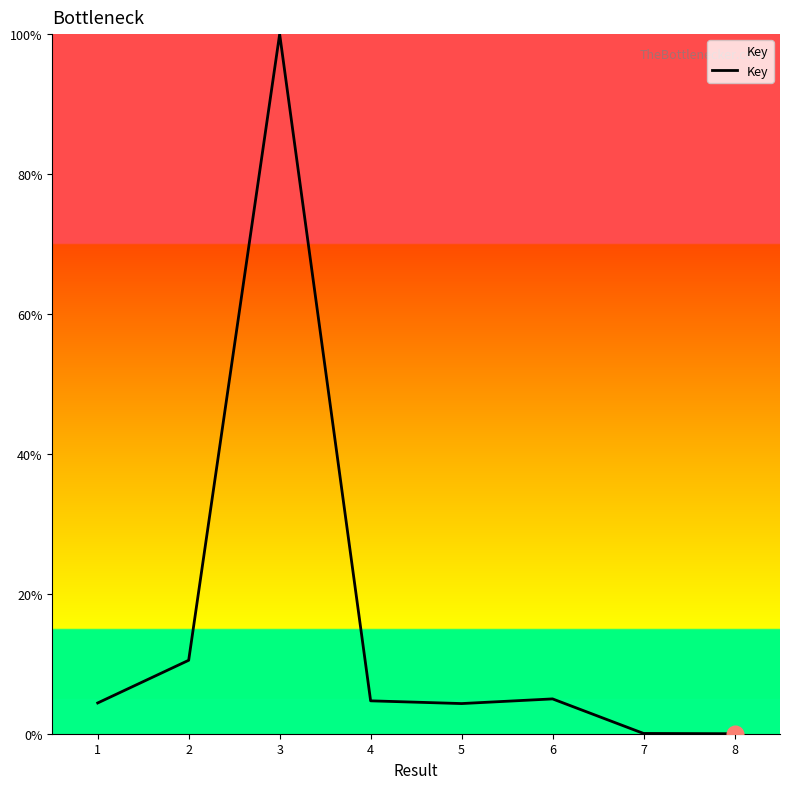

What is the difference between the maximum and minimum values?

100.0